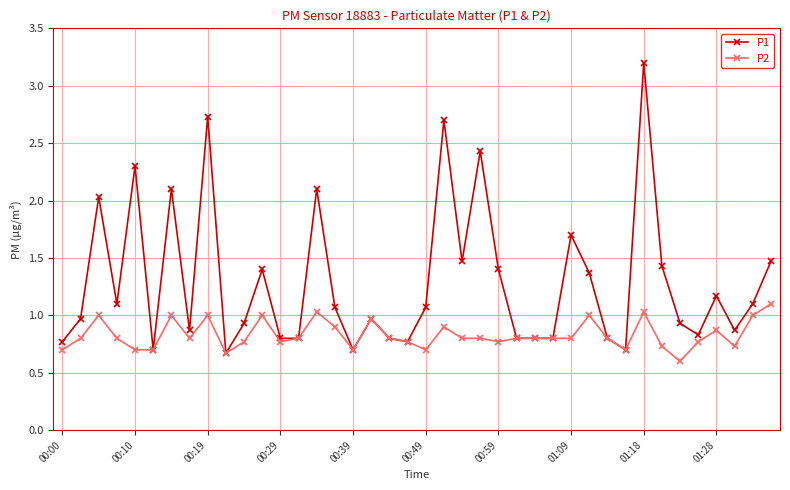

What is the lowest value of the P1 series?

0.7